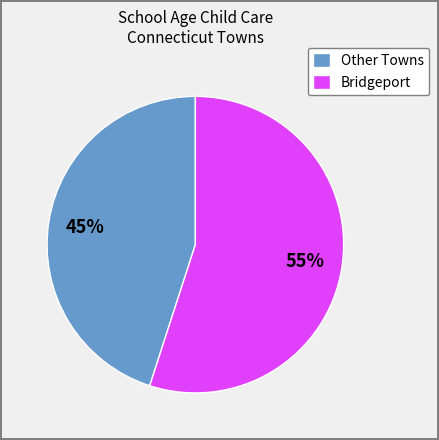

How many segments does this pie chart have?

2